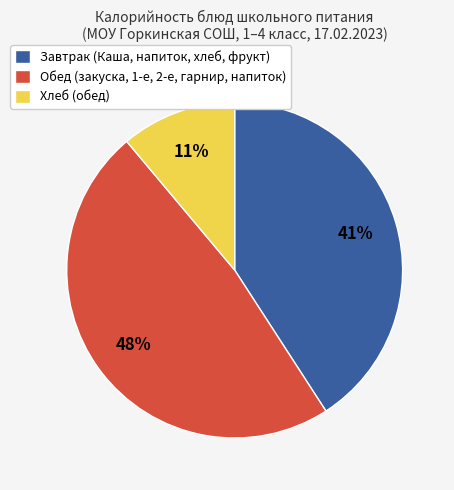

How many slices are in this pie chart?

3